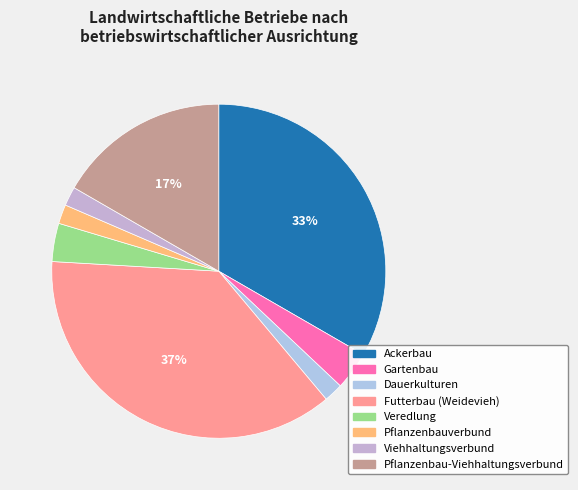

Count the number of slices in the pie.

8